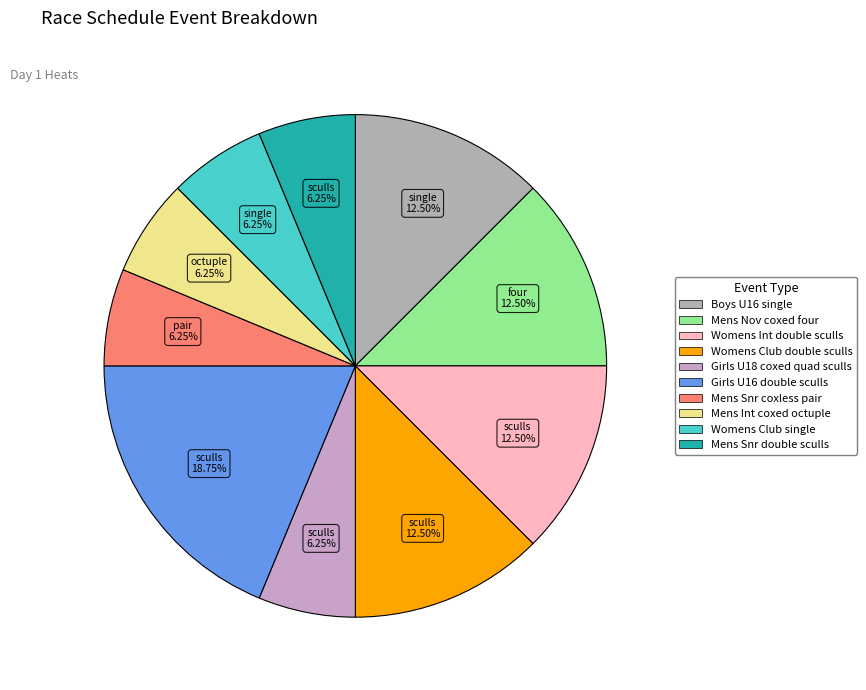

What is the change in value from Boys U16 single to Womens Club single?

-1